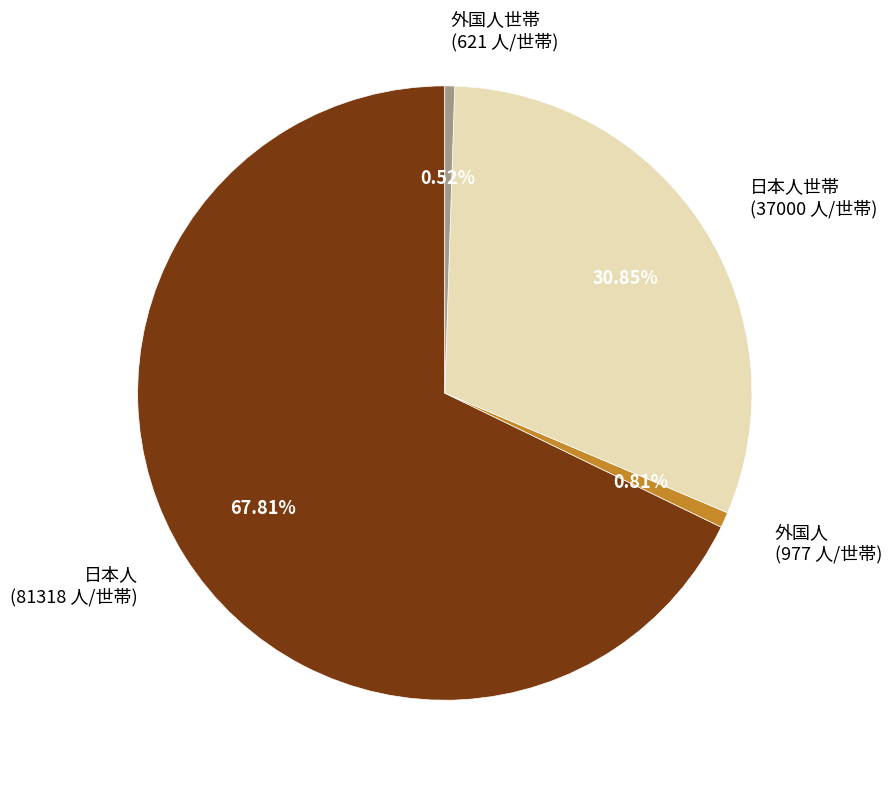

What is the ratio of the value at 日本人世帯 (37000 人/世帯) to the value at 外国人世帯 (621 人/世帯)?

59.6